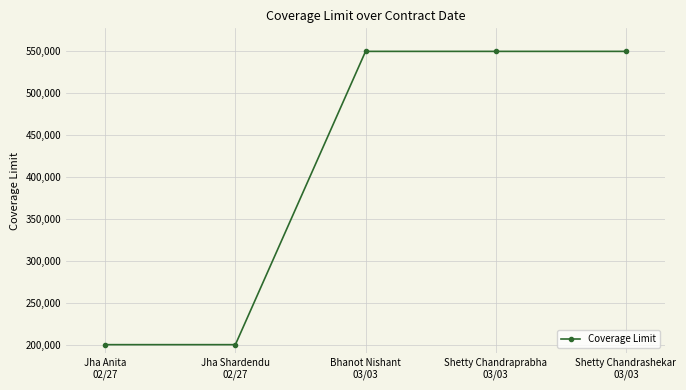

What is the greatest value displayed?

550000